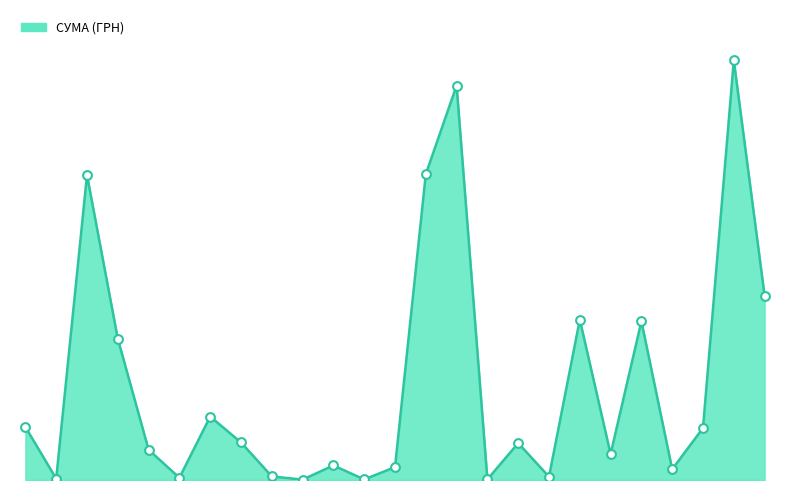

Is this an area chart (filled region under the line)?

Yes